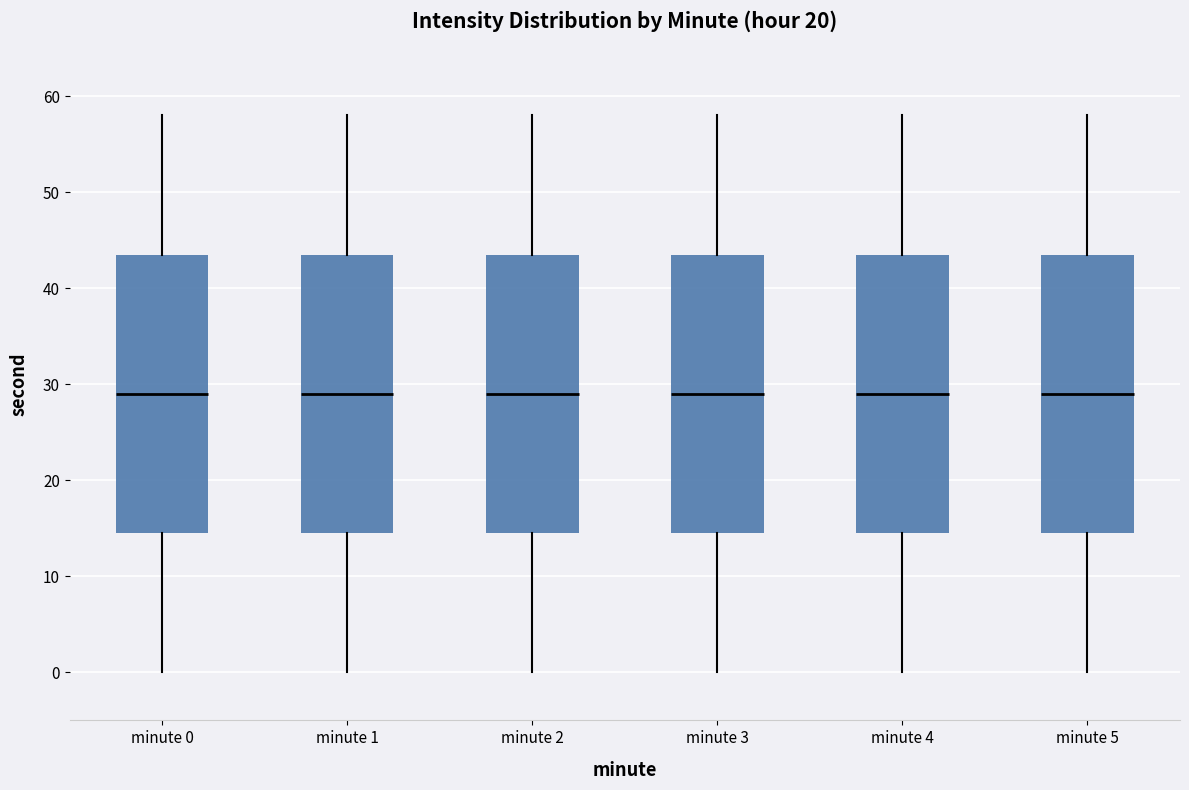

Reading left to right, read every box against the y-axis: the position of its median line, the range the box covers, and the ends of its whiskers. The values are not printed on the chart, so give them approximately, as read against the axis.

minute 0: median 29, box 15 to 44, whiskers 0 to 58
minute 1: median 29, box 15 to 44, whiskers 0 to 58
minute 2: median 29, box 15 to 44, whiskers 0 to 58
minute 3: median 29, box 15 to 44, whiskers 0 to 58
minute 4: median 29, box 15 to 44, whiskers 0 to 58
minute 5: median 29, box 15 to 44, whiskers 0 to 58